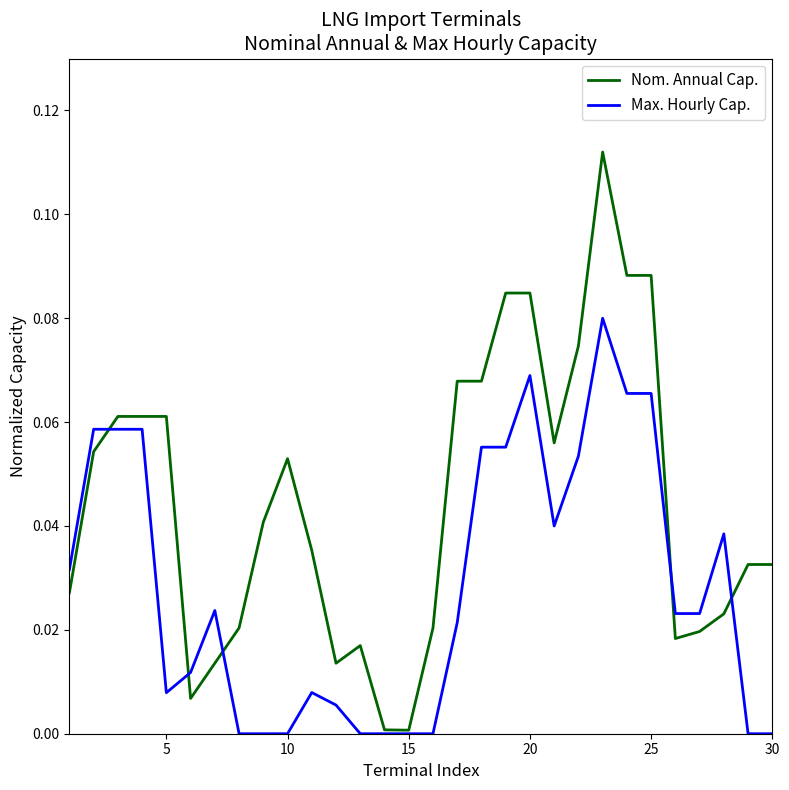

Which series has the largest range (max minus min)?

Nom. Annual Cap.